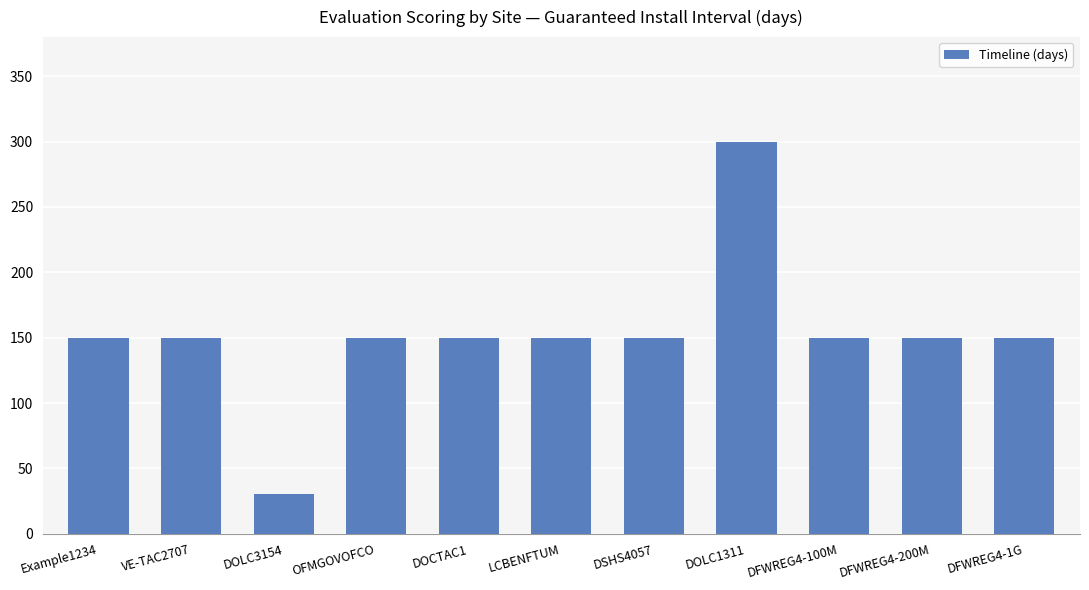

What position from the left is DOLC1311?

8